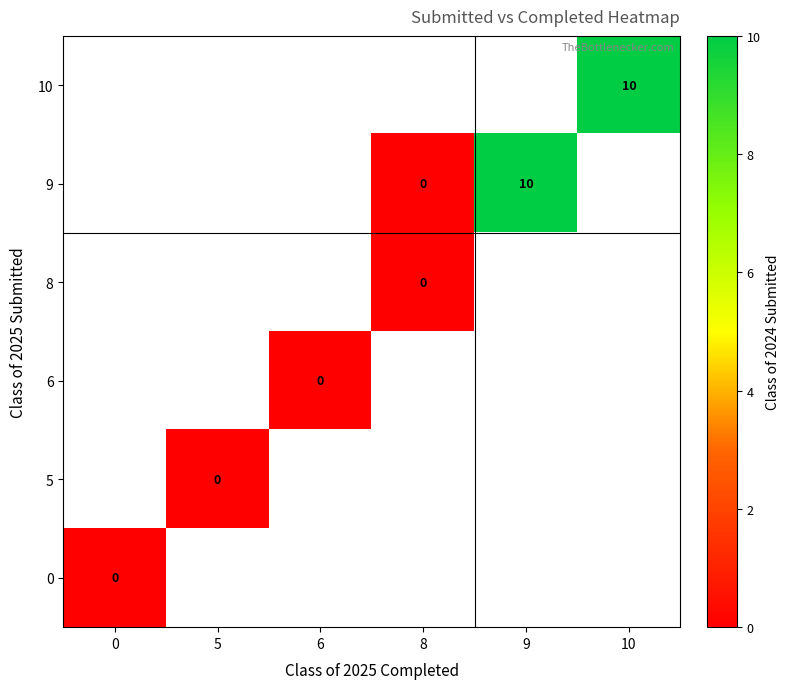

How many series are shown in this chart?

6